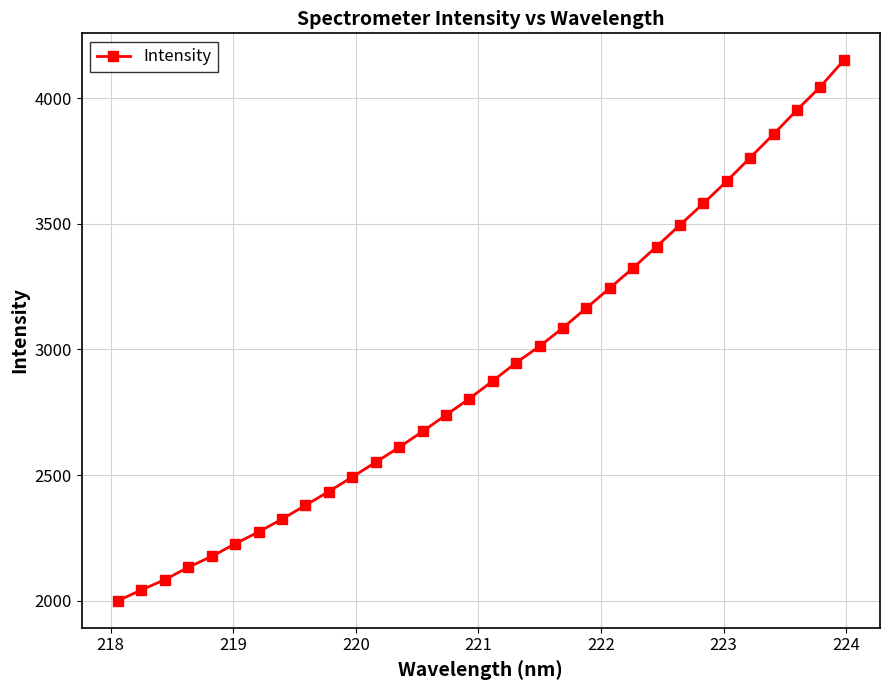

True or false: there are more than 2 points higher than both neighbors.

False